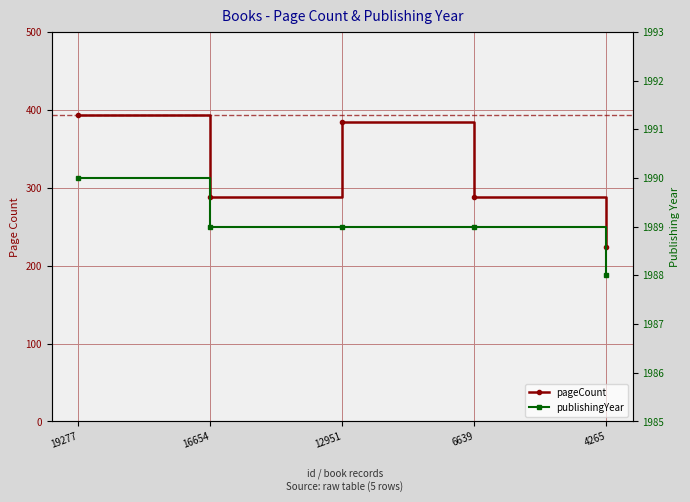

How many publishingYear values are between 1989 and 1990?

4